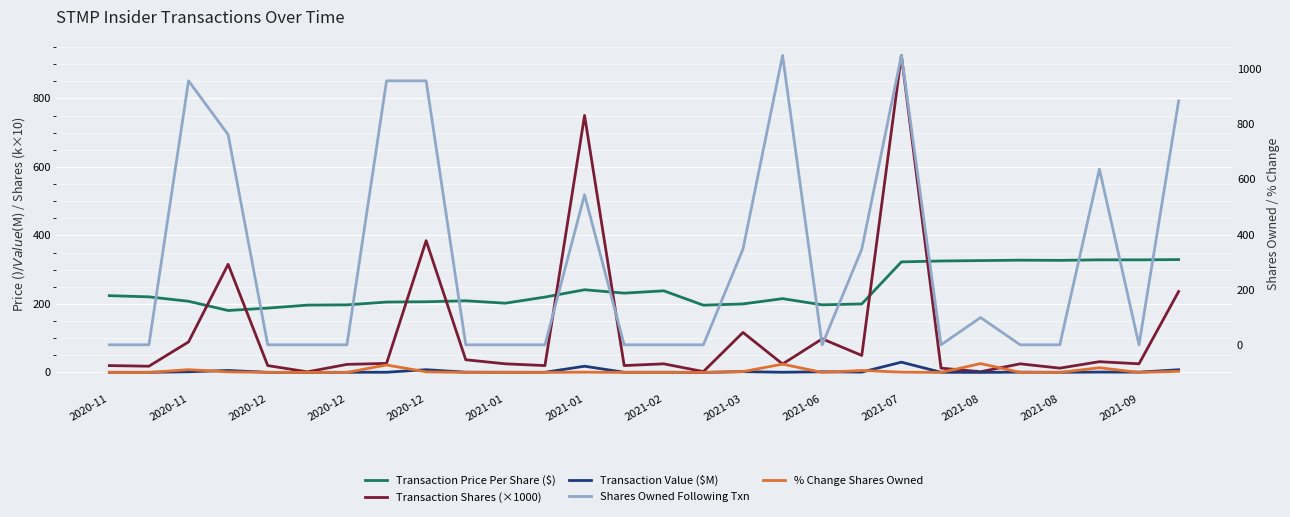

In % Change Shares Owned, how many points are higher than both neighbors (excluding endpoints)?

7